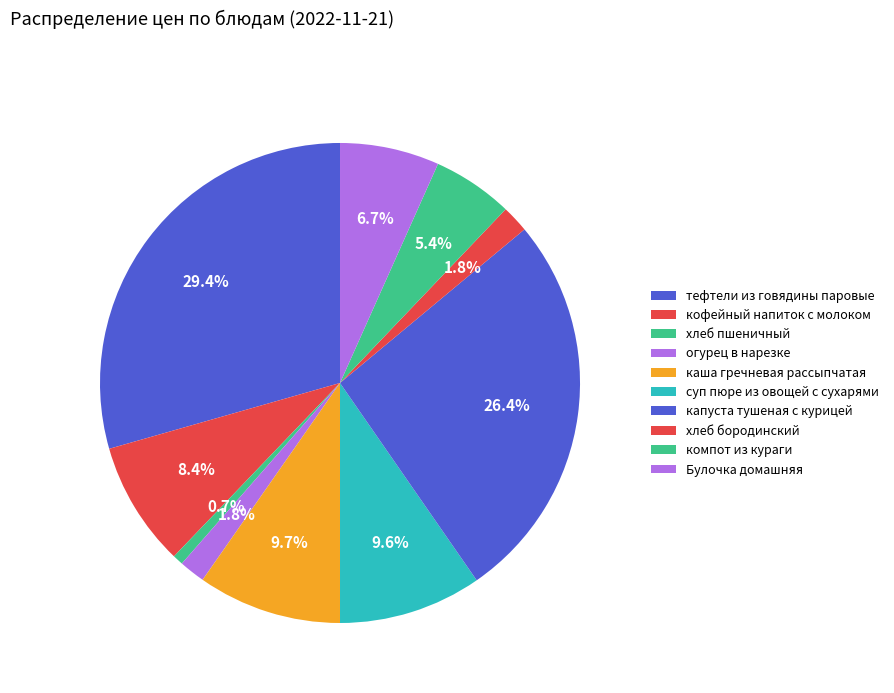

Which category has the smallest portion of the pie?

хлеб пшеничный